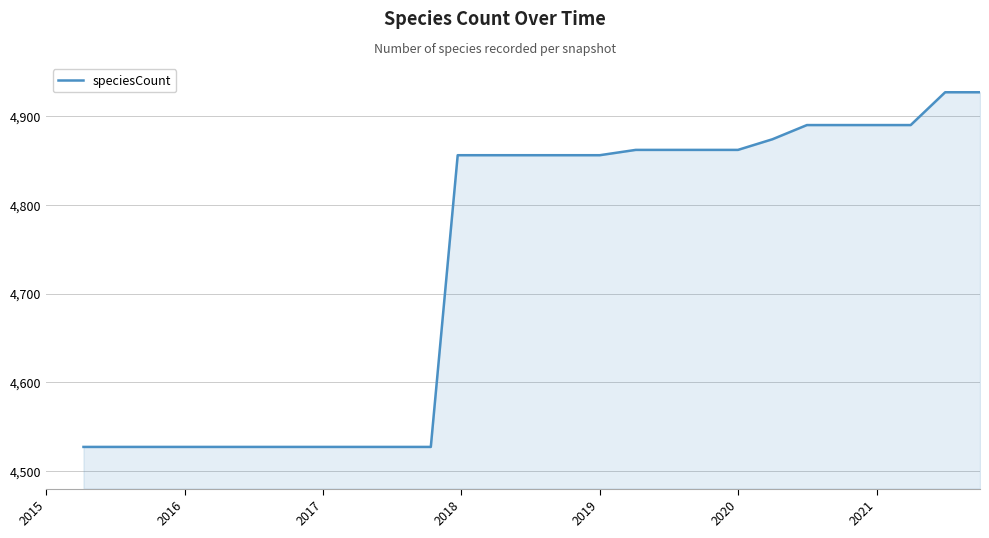

Reading right to left, transcribe all the data shown in this chart.

4927	4927	4890	4890	4890	4890	4874	4862	4862	4862	4862	4856	4856	4856	4856	4856	4527	4527	4527	4527	4527	4527	4527	4527	4527	4527	4527